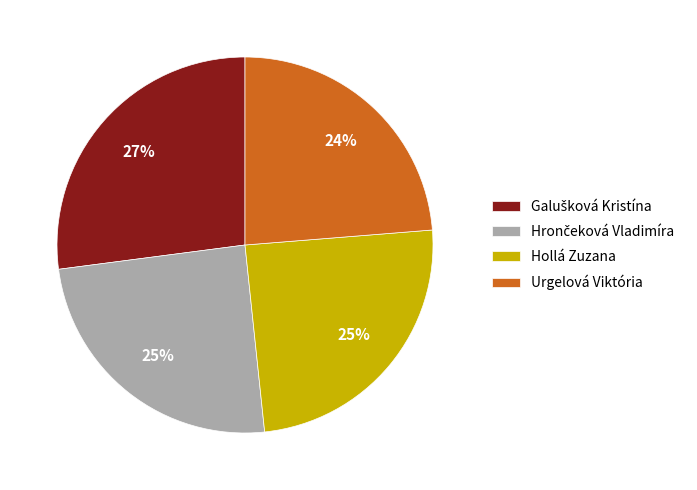

Approximately how many times larger is the value at Urgelová Viktória compared to Hollá Zuzana?

1.0